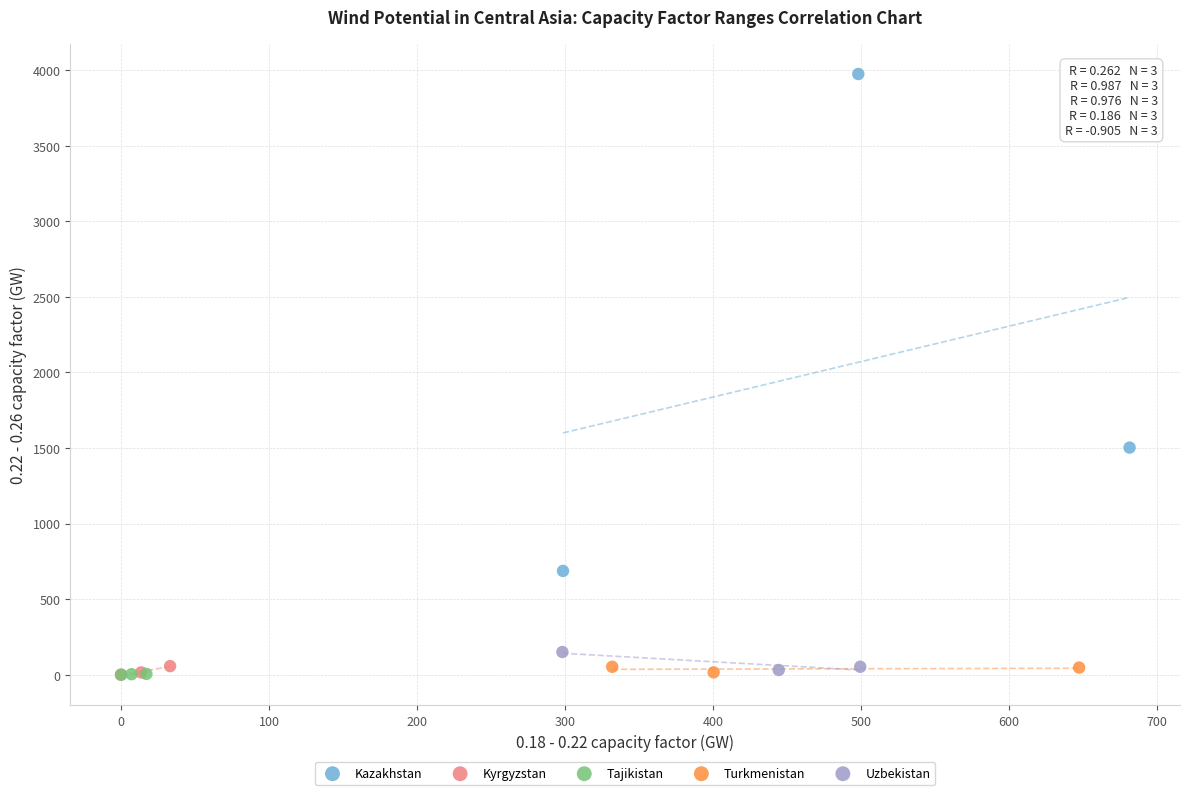

Which series contains the highest Y value?

Kazakhstan